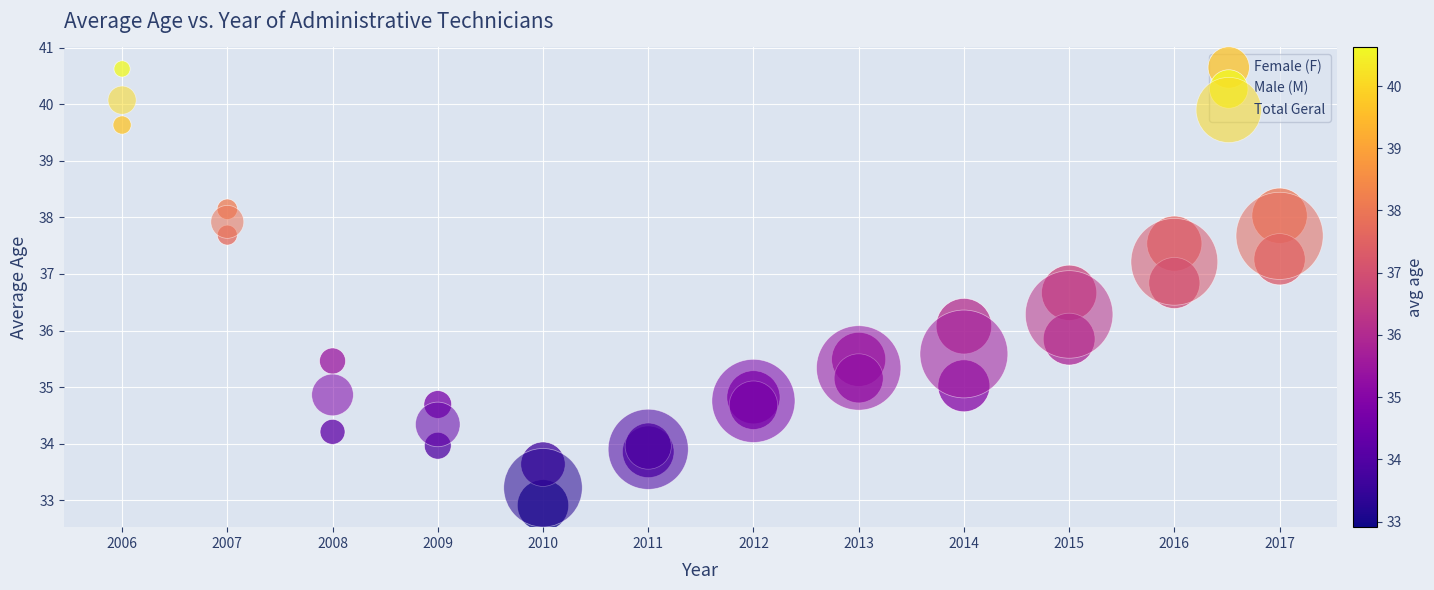

What are all the series names shown in the legend?

Female (F), Male (M), Total Geral